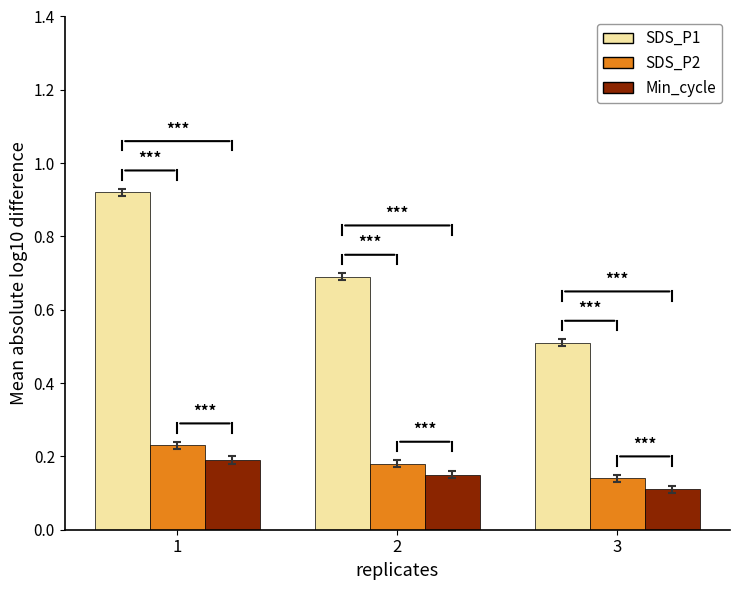

How many Min_cycle values are between 0 and 1?

3